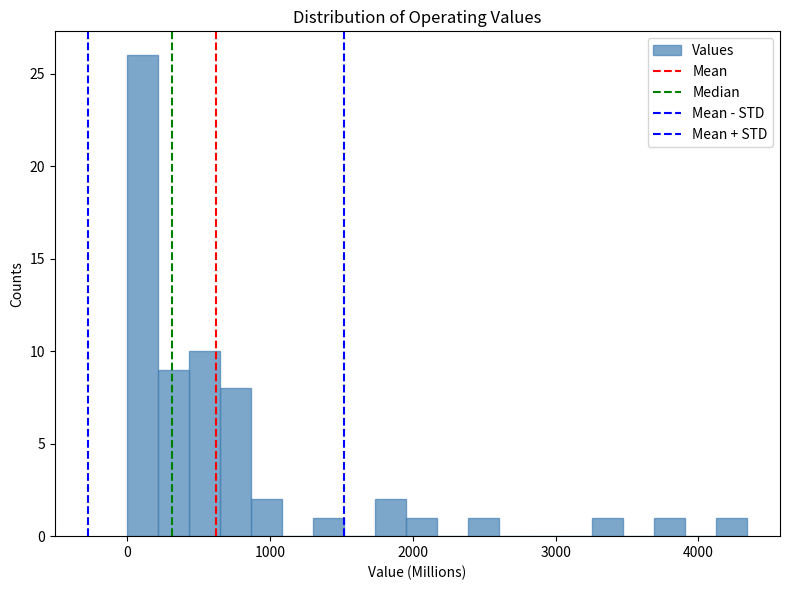

Read against the x-axis, roughly where is the centre of the tallest bar?

100